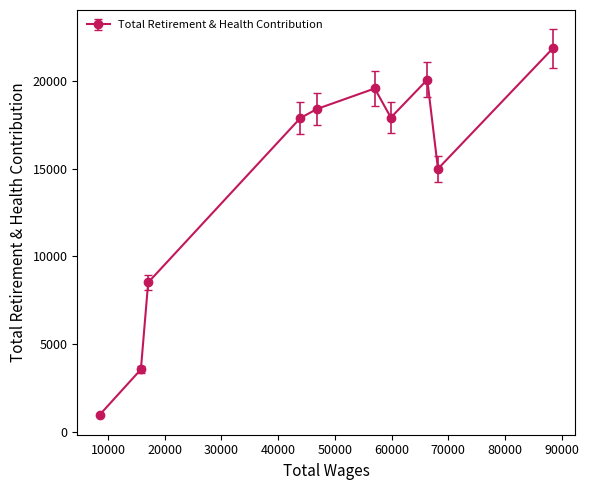

What is the value of the 5th point from the left?

18401